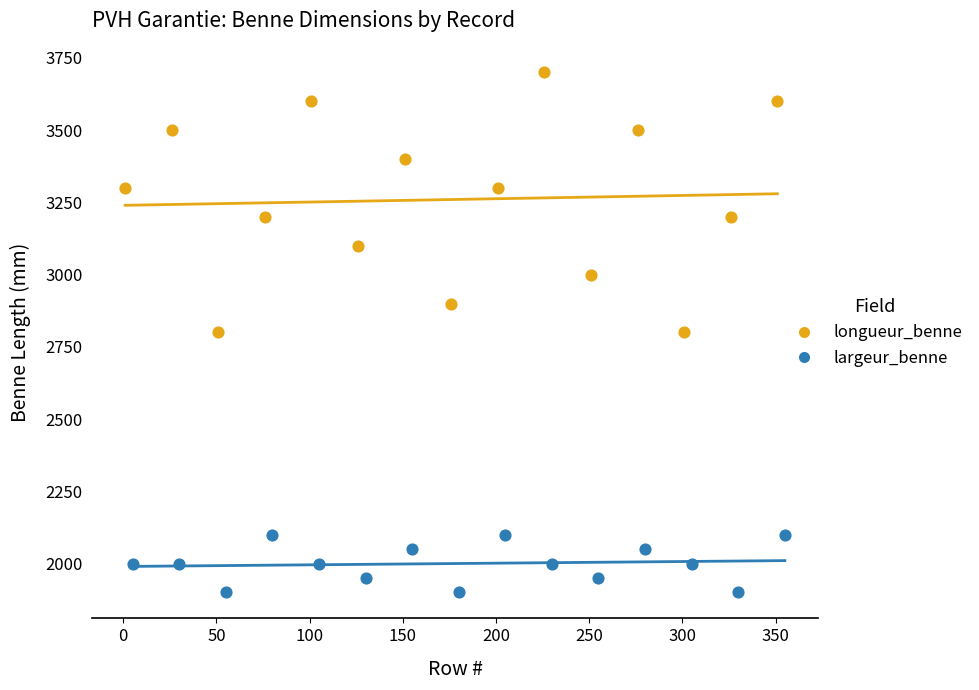

Which series has the largest Y range (max minus min)?

longueur_benne